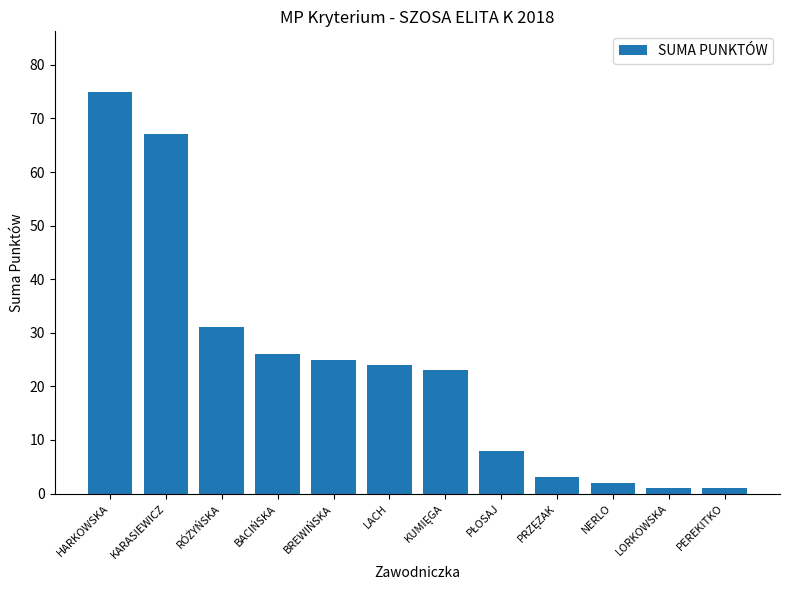

Reading left to right, what are all the values shown in this chart?

75	67	31	26	25	24	23	8	3	2	1	1